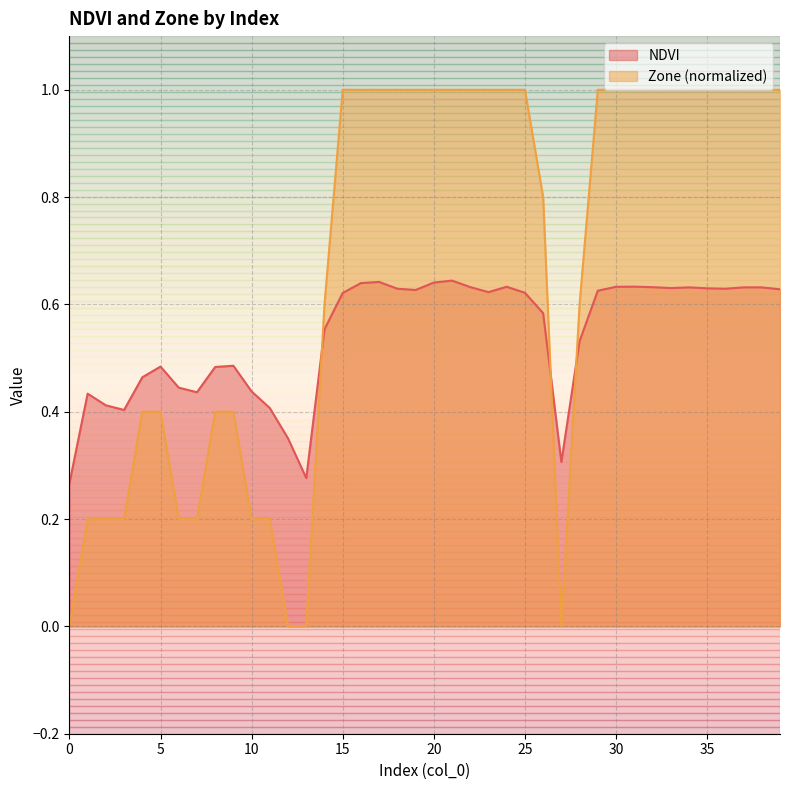

Rank the categories by NDVI value from lowest to highest.

0, 13, 27, 12, 3, 11, 2, 1, 7, 10, 6, 4, 8, 5, 9, 28, 14, 26, 15, 25, 23, 29, 19, 39, 36, 18, 35, 33, 34, 38, 37, 32, 22, 30, 24, 31, 16, 20, 17, 21